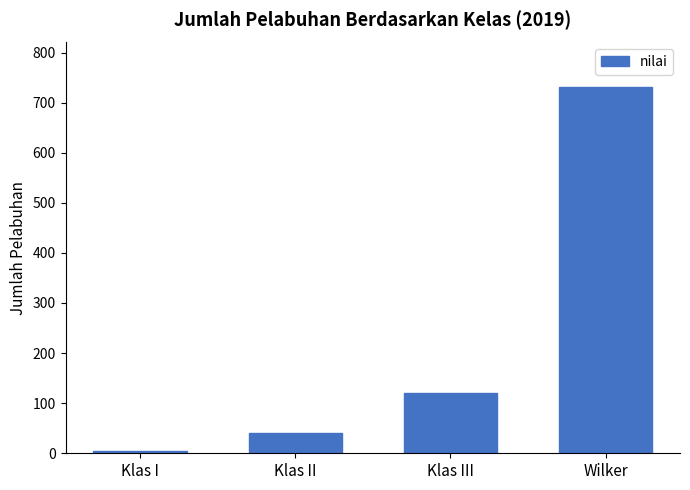

What is the label of the 3rd bar from the right?

Klas II